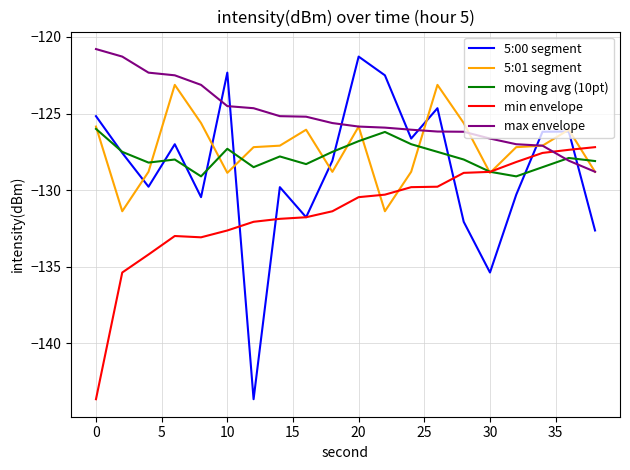

Rank the series by their maximum value, from highest to lowest.

max envelope, 5:00 segment, 5:01 segment, moving avg (10pt), min envelope